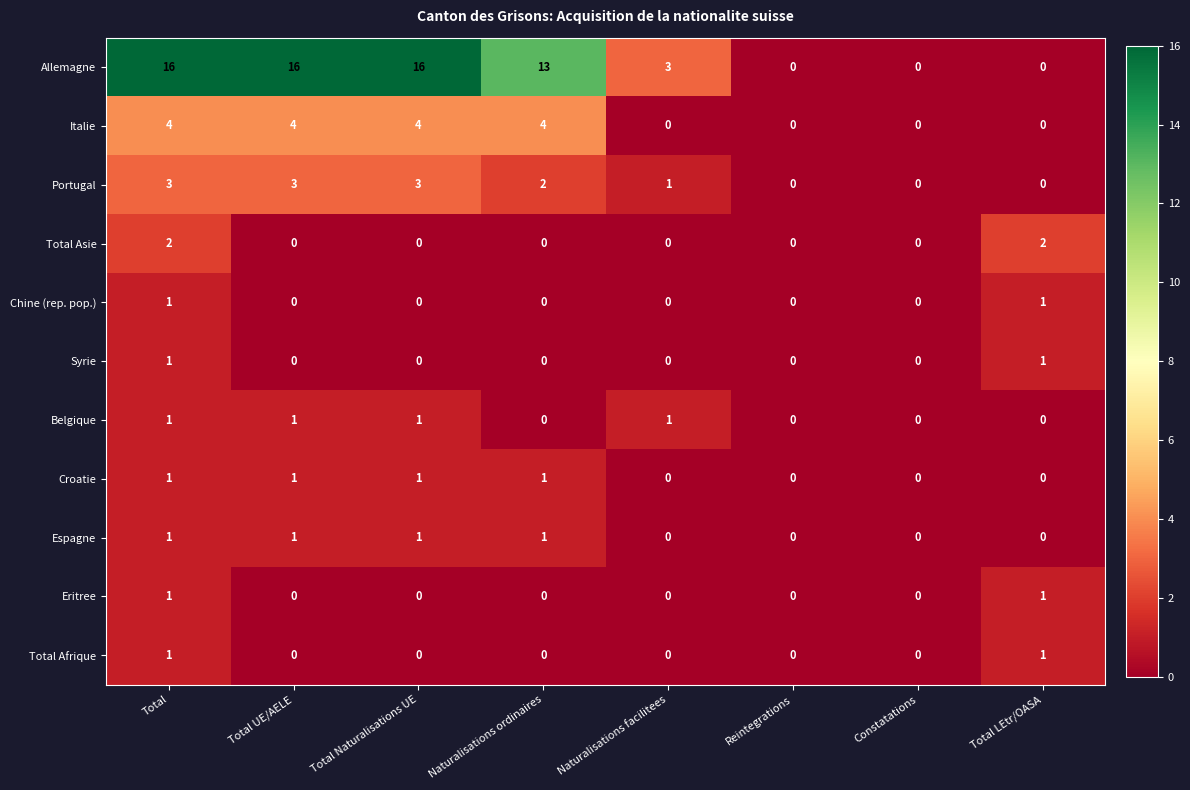

What is the total value across all series at Total LEtr/OASA?

6